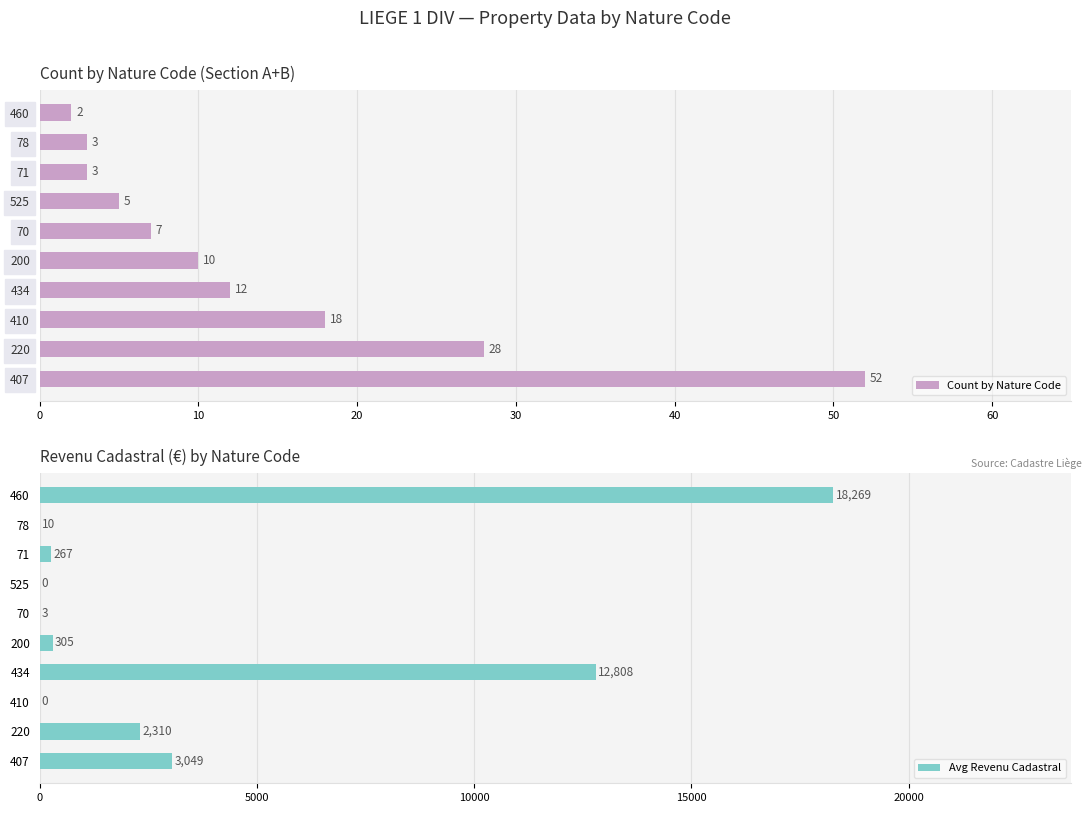

At which label is Count by Nature Code closest to 27?

220